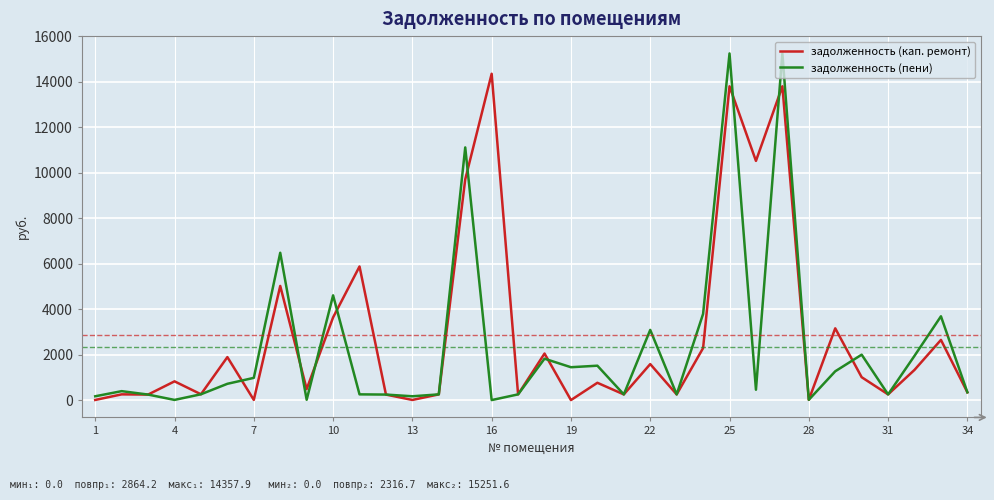

What is the greatest value displayed?

15251.6